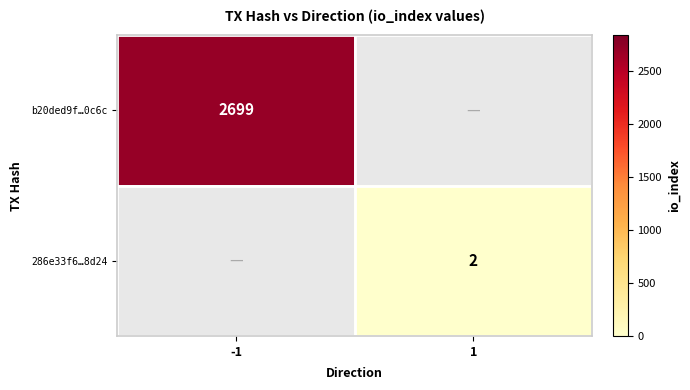

How many distinct data groups are displayed?

2